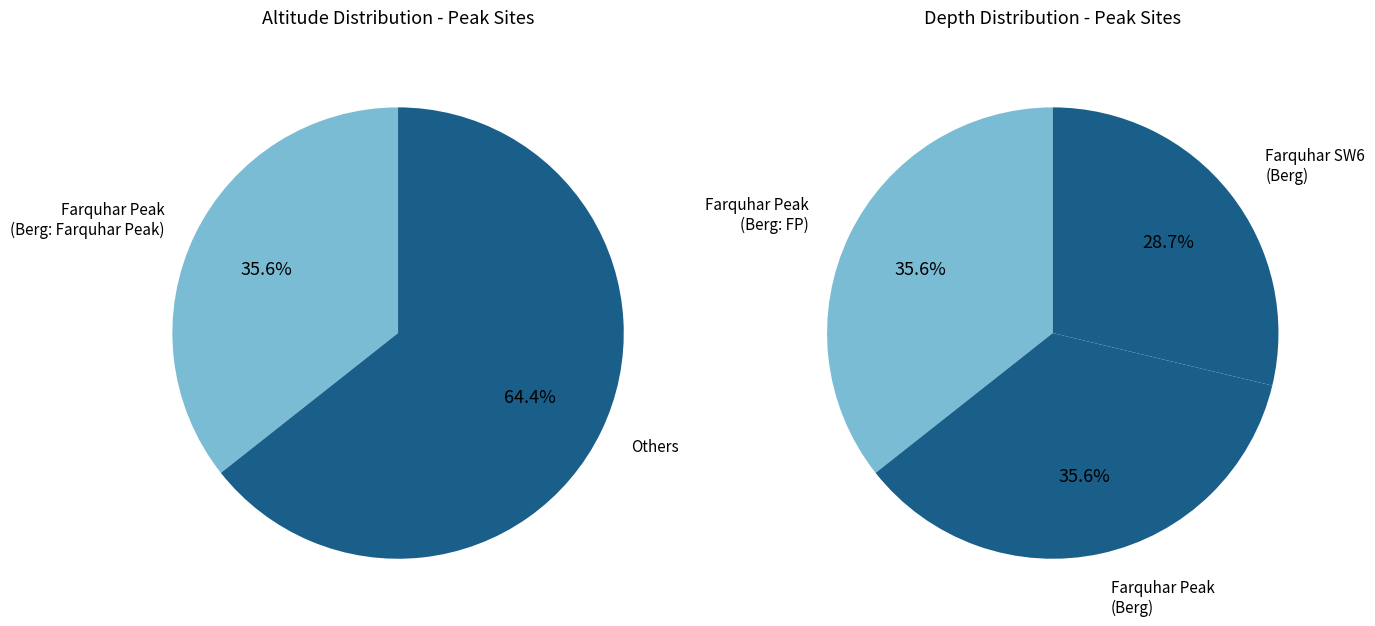

How much of the chart is everything except Farquhar Peak (Berg)?

64.4%